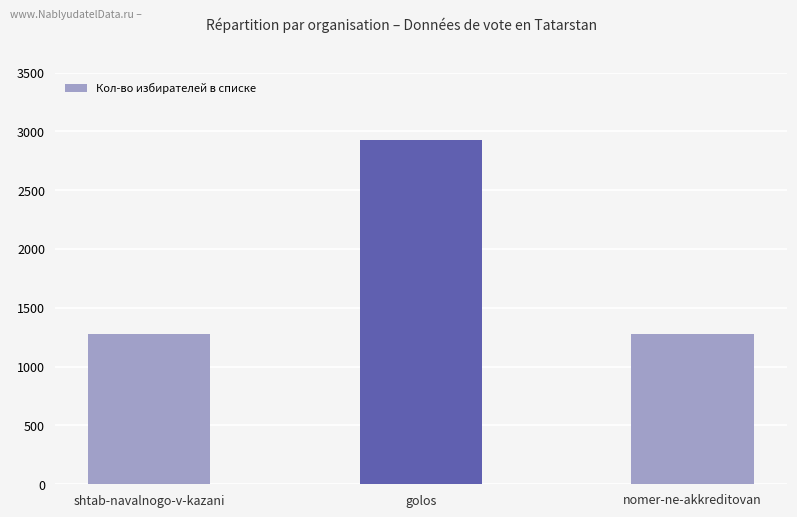

What is the difference between the values at golos and nomer-ne-akkreditovan?

1650